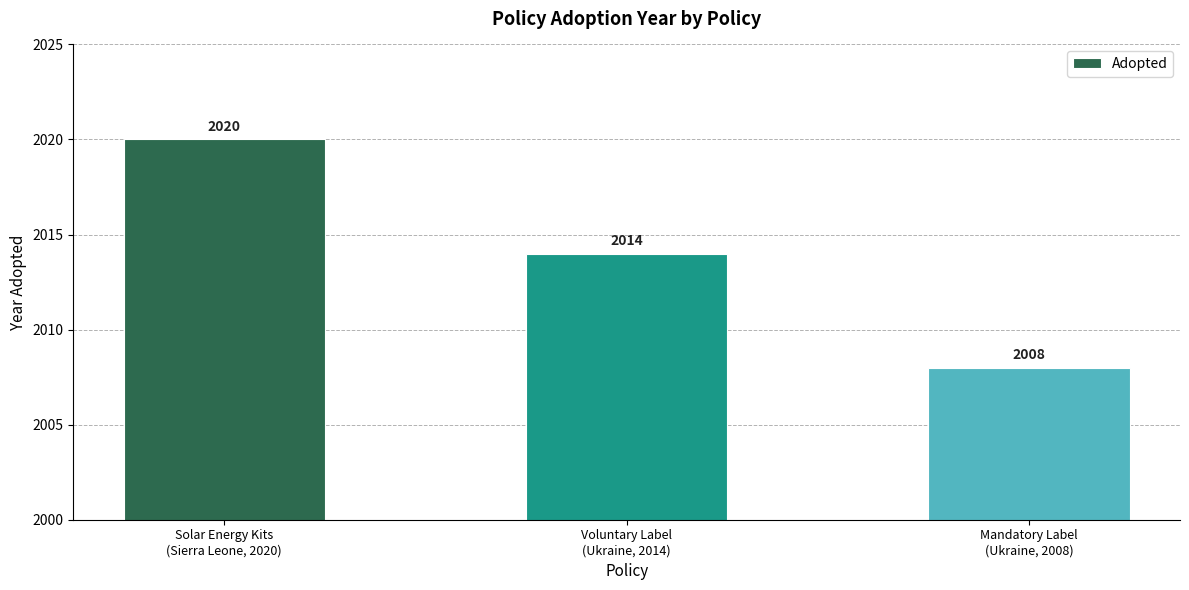

Is it true that the value at Solar Energy Kits
(Sierra Leone, 2020) is 2020?

True